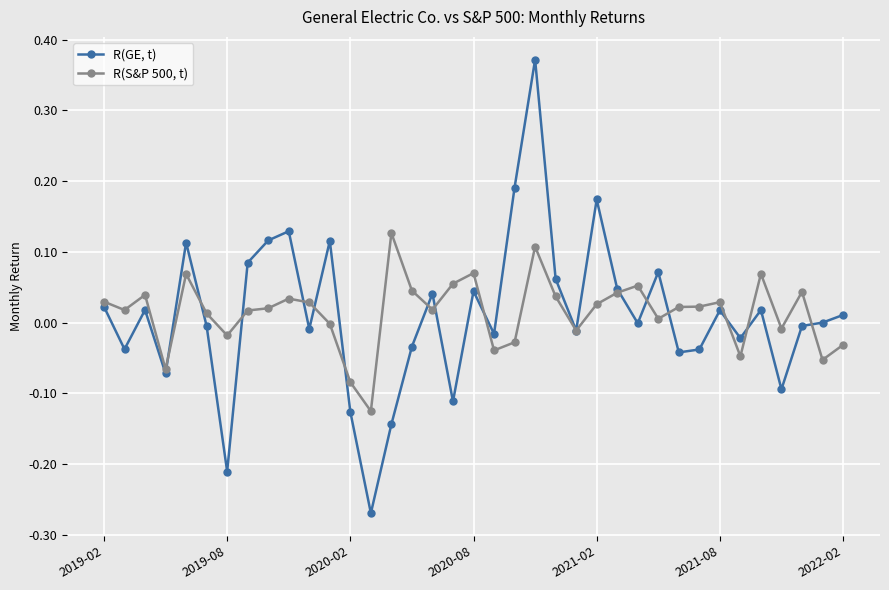

List the series in order of their peak value, highest first.

R(GE, t), R(S&P 500, t)